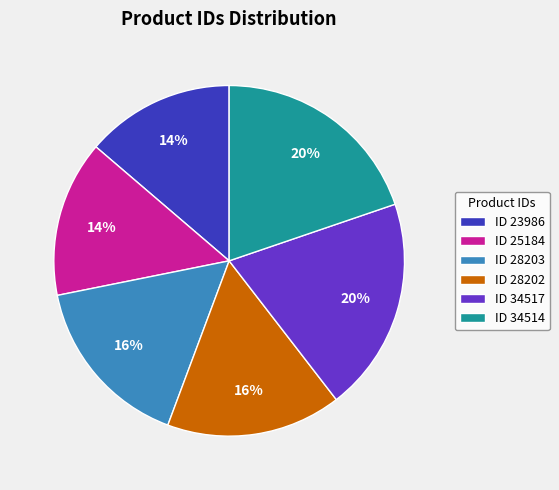

Between ID 34517 and ID 28203, which is larger?

ID 34517